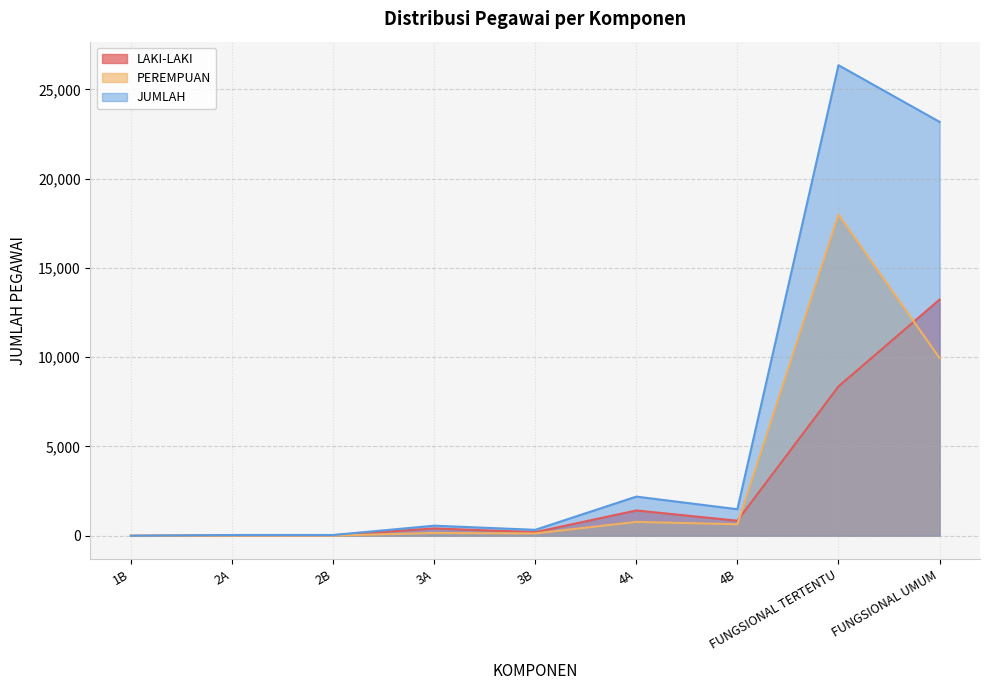

Is it true that LAKI-LAKI equals 53 at 2B?

False